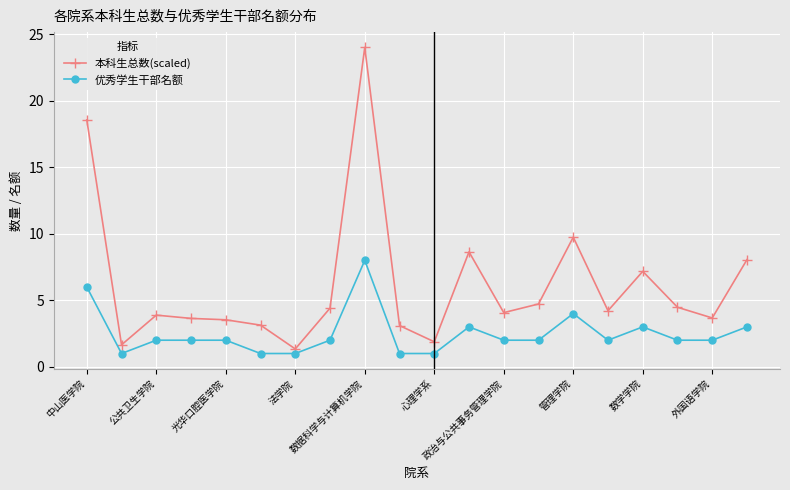

Which series has the largest range (max minus min)?

本科生总数(scaled)